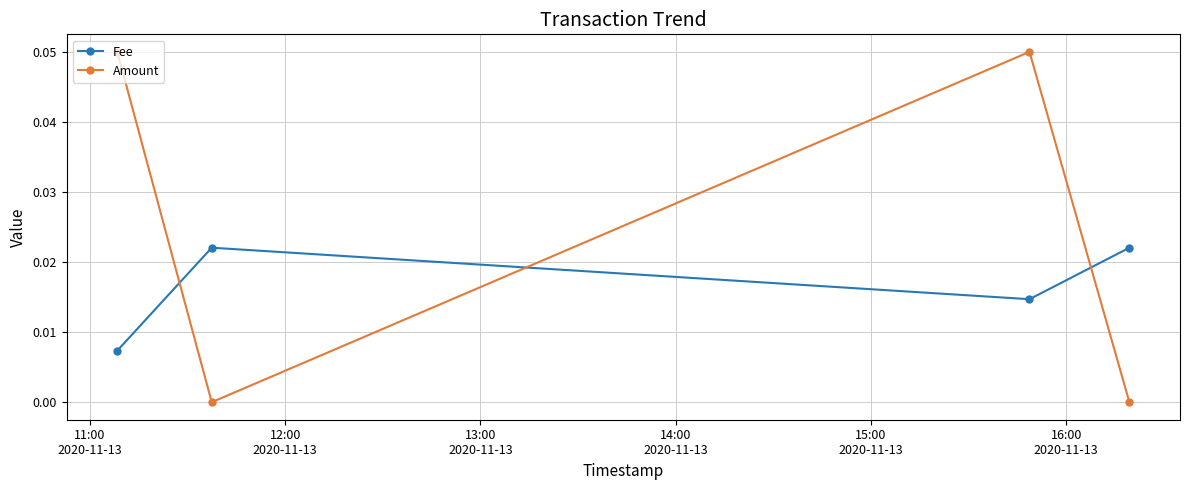

True or false: Fee has more than 2 interior local peaks.

False